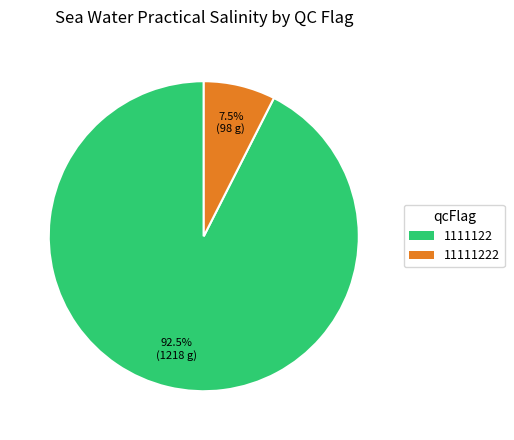

Is there a majority slice in this chart?

Yes